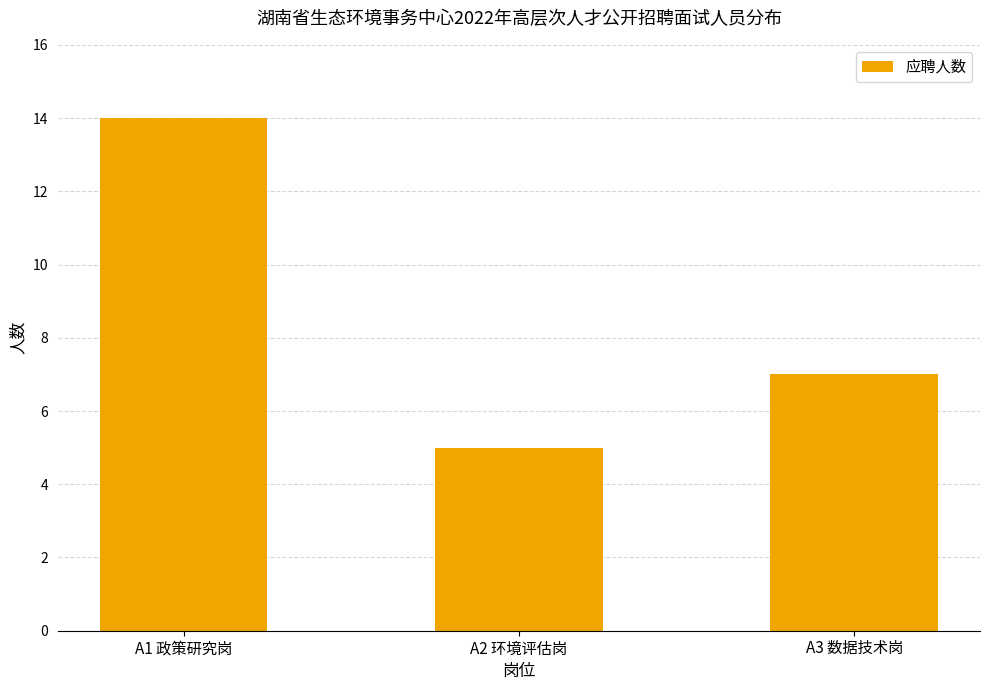

List the labels in order of value, largest first.

A1 政策研究岗, A3 数据技术岗, A2 环境评估岗